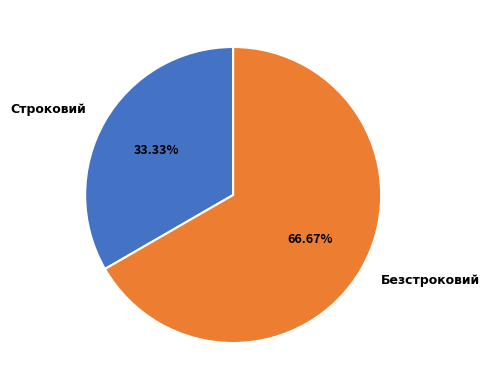

What percentage is the Безстроковий slice, to the nearest percent?

67%